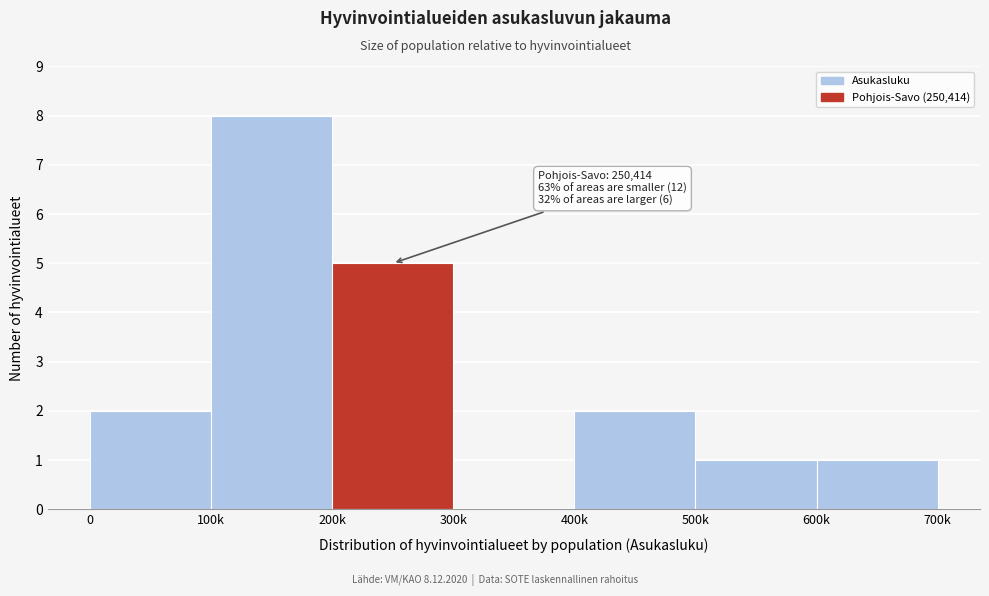

Reading right to left, list all the values displayed in this chart.

600k=1	500k=1	400k=2	300k=0	200k=5	100k=8	0=2